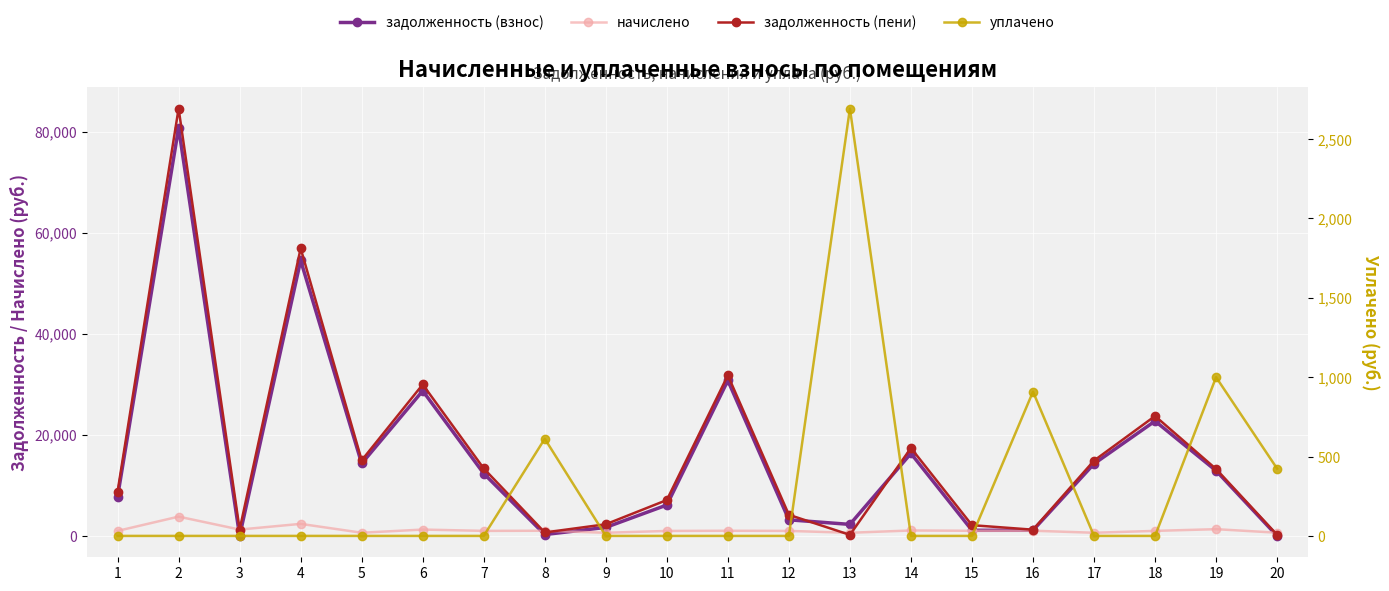

Which label corresponds to the largest value in the chart?

2